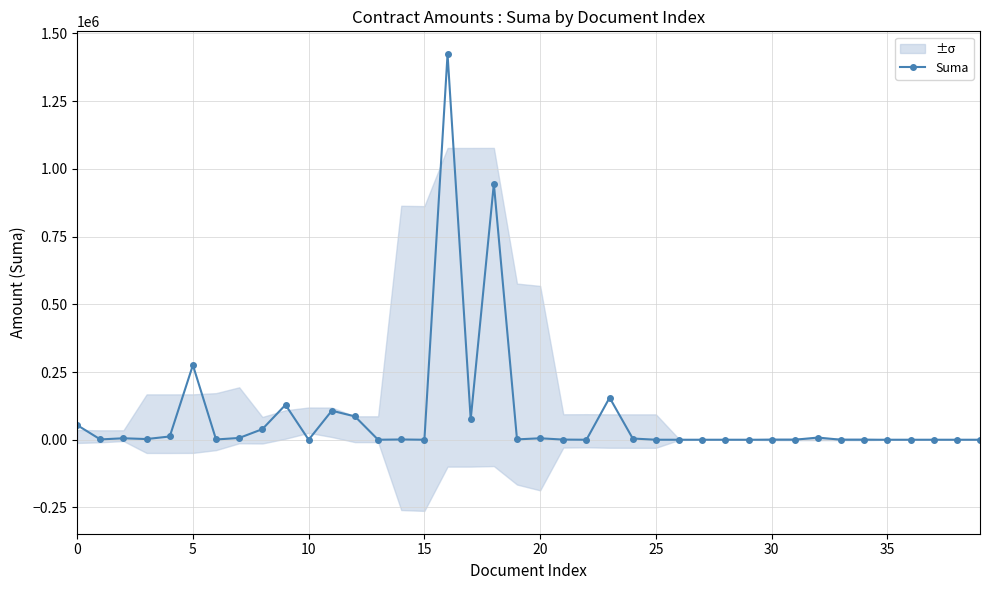

True or false: there are more than 0 points higher than both neighbors.

True